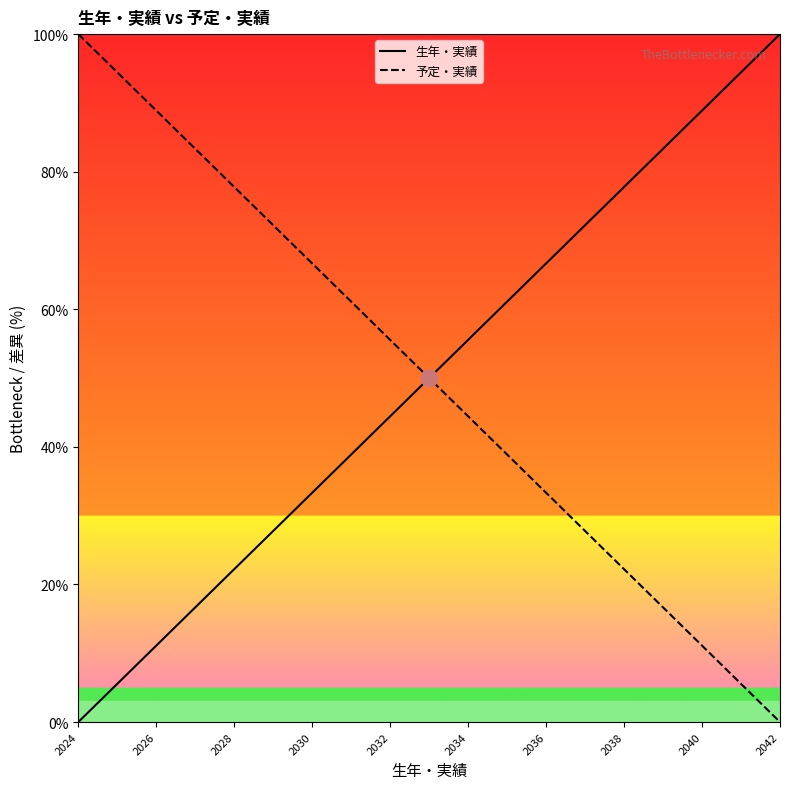

True or false: 生年・実績 and 予定・実績 cross at least once.

False